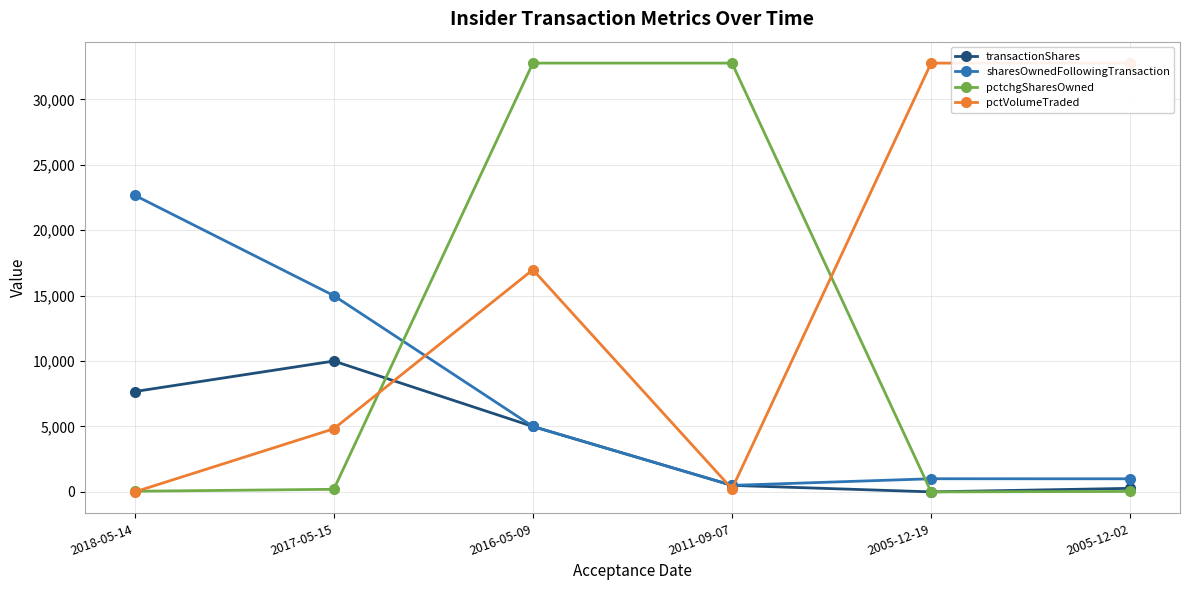

Between 2018-05-14 and 2016-05-09, which series saw the biggest shift?

pctchgSharesOwned